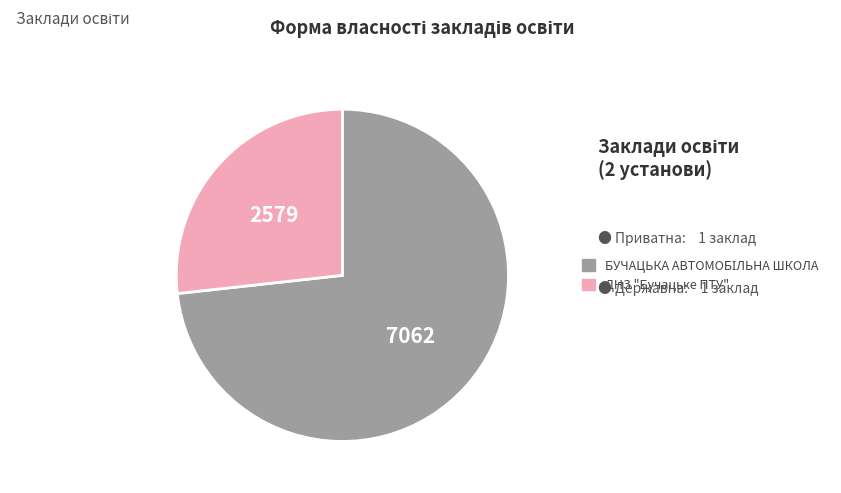

Which category has the smallest portion of the pie?

ДНЗ "Бучацьке ПТУ"